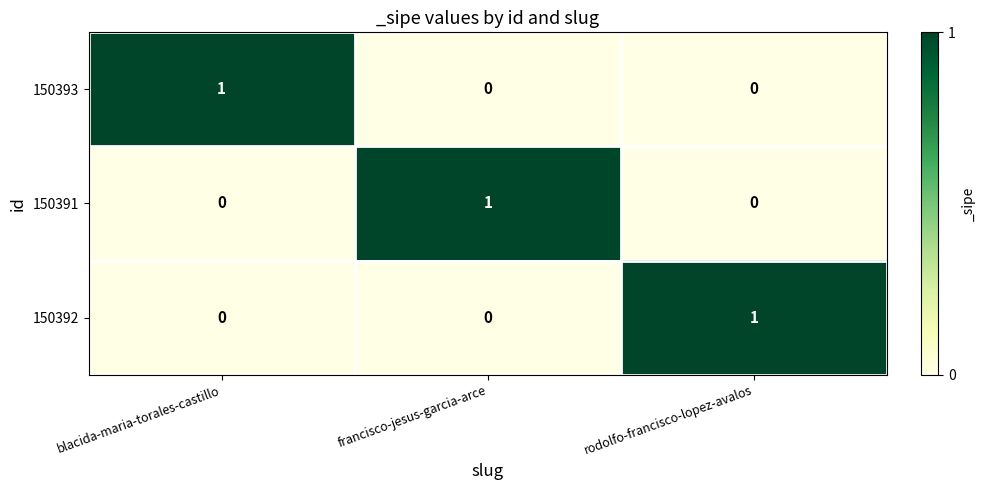

What is the difference between the highest and lowest values at rodolfo-francisco-lopez-avalos?

1